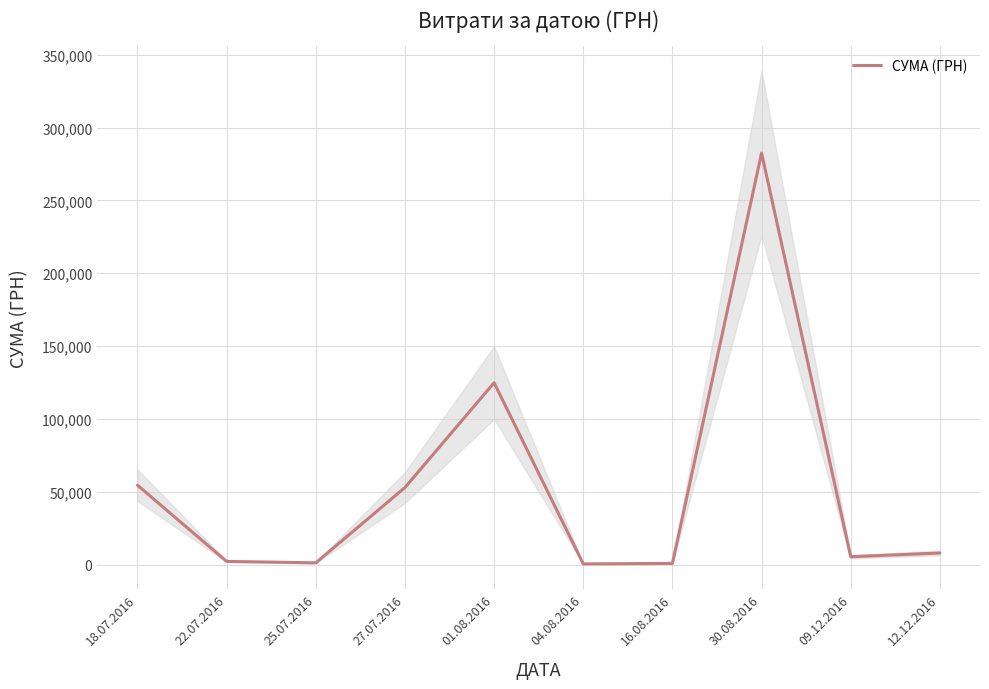

What is the change in value from 25.07.2016 to 27.07.2016?

+51687.0